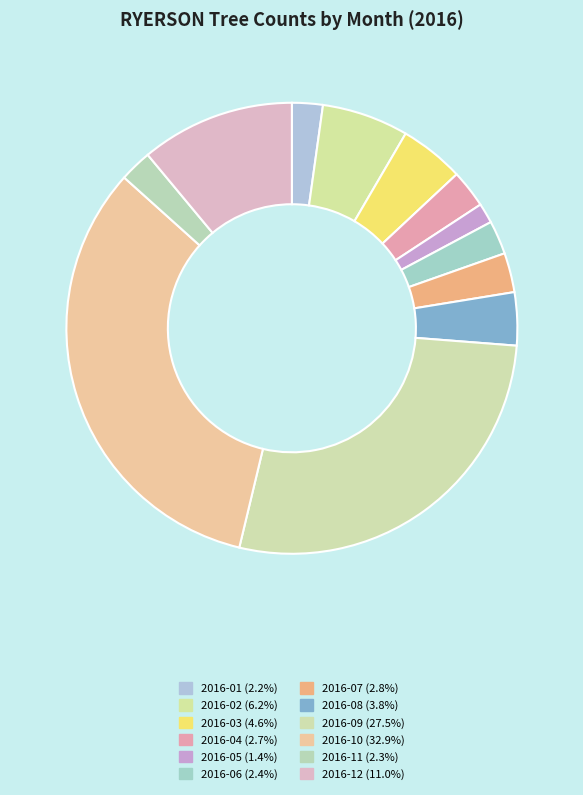

Between 2016-06 and 2016-11, which is larger?

2016-06